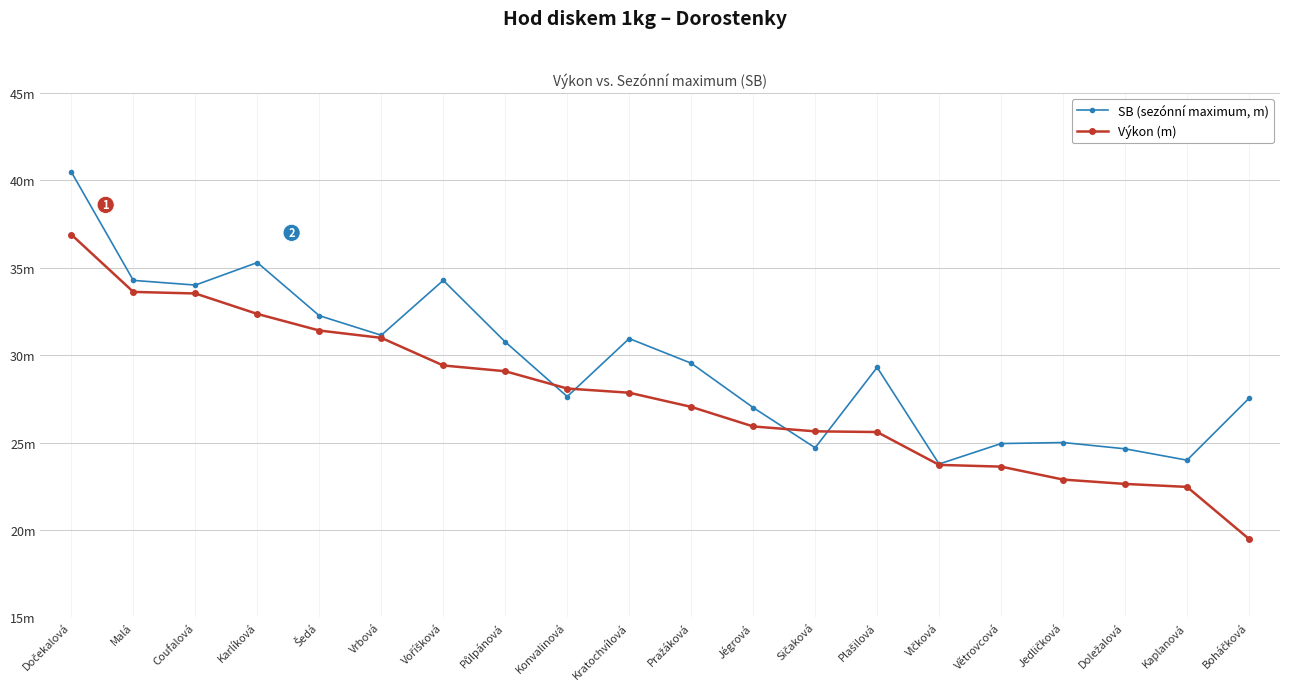

Is this an area chart (filled region under the line)?

No